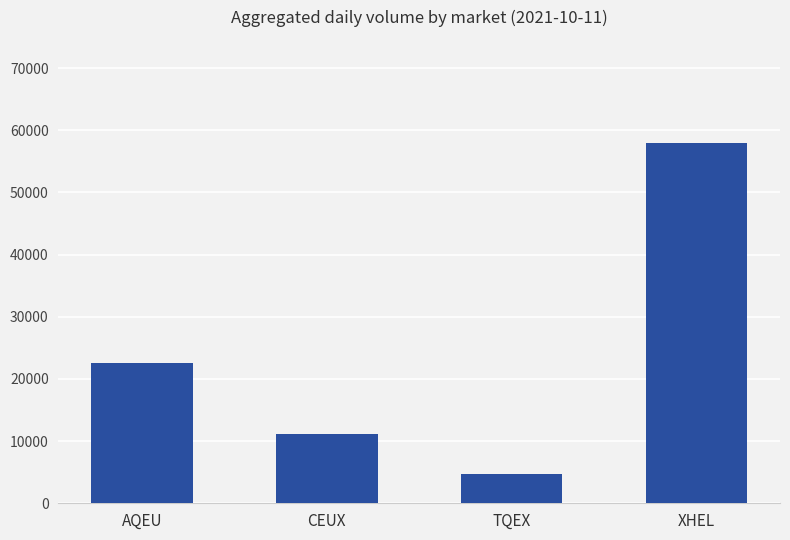

Which category has the lowest value across all series?

TQEX